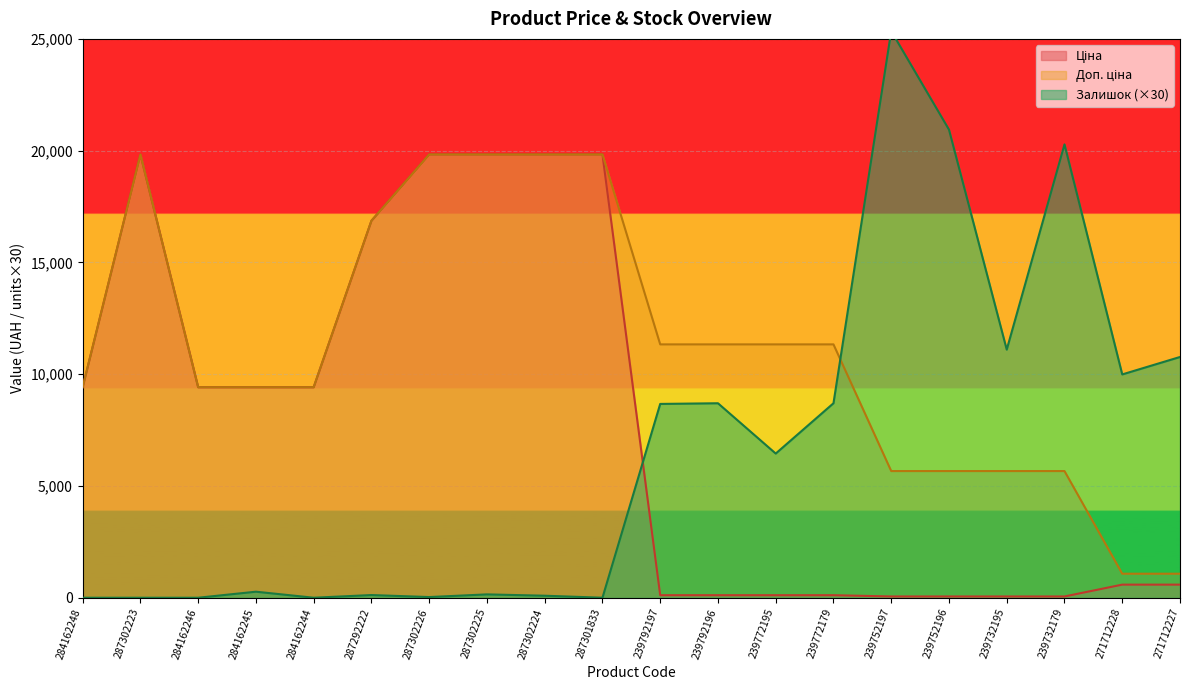

How many lines are shown in the chart?

3